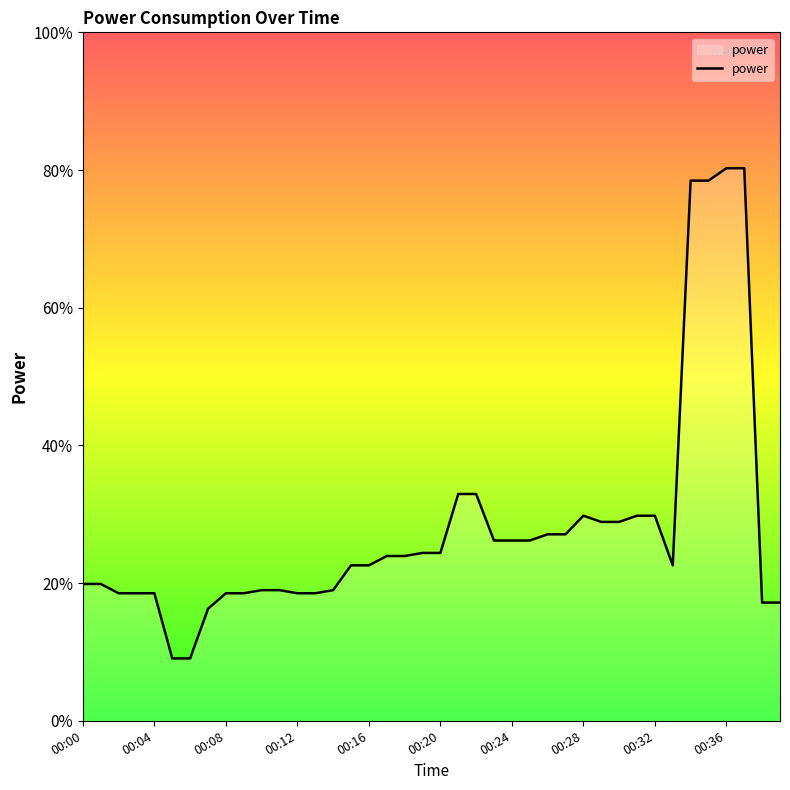

Is this an area chart (filled region under the line)?

Yes